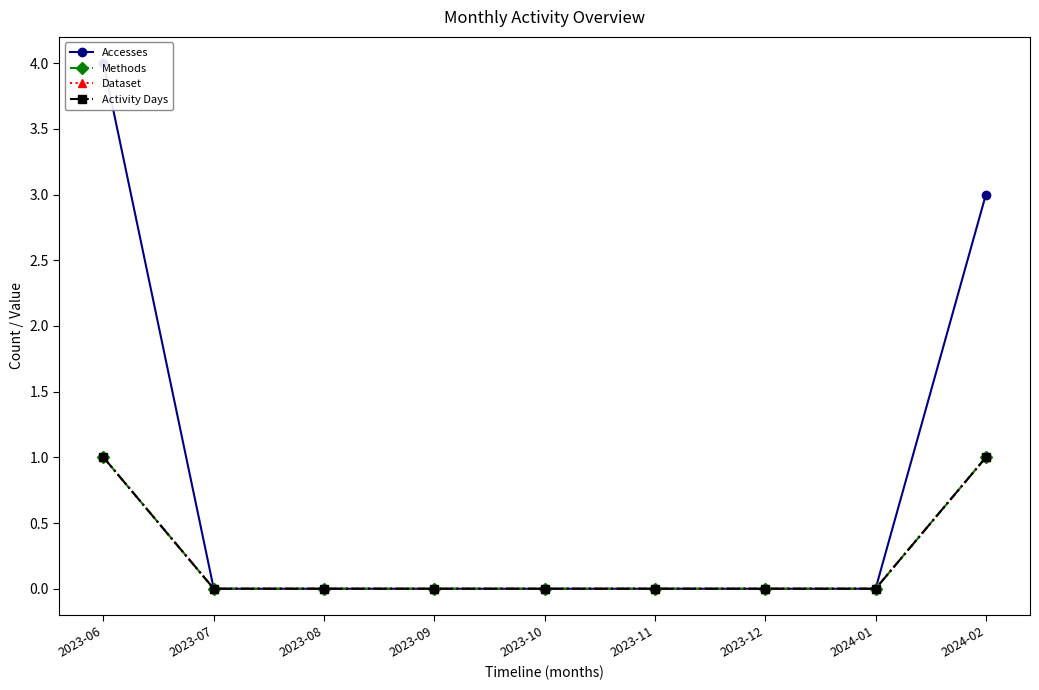

Which series has the widest spread of values?

Accesses